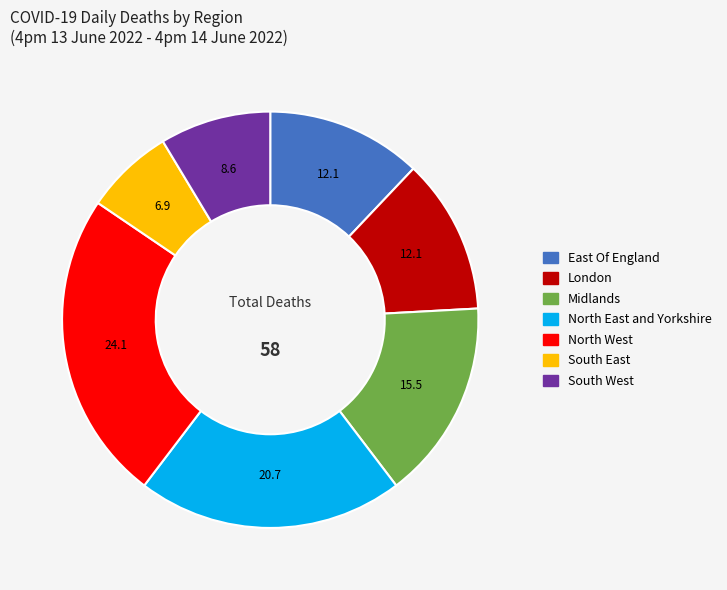

Do East Of England and London together represent more than half of the pie?

No